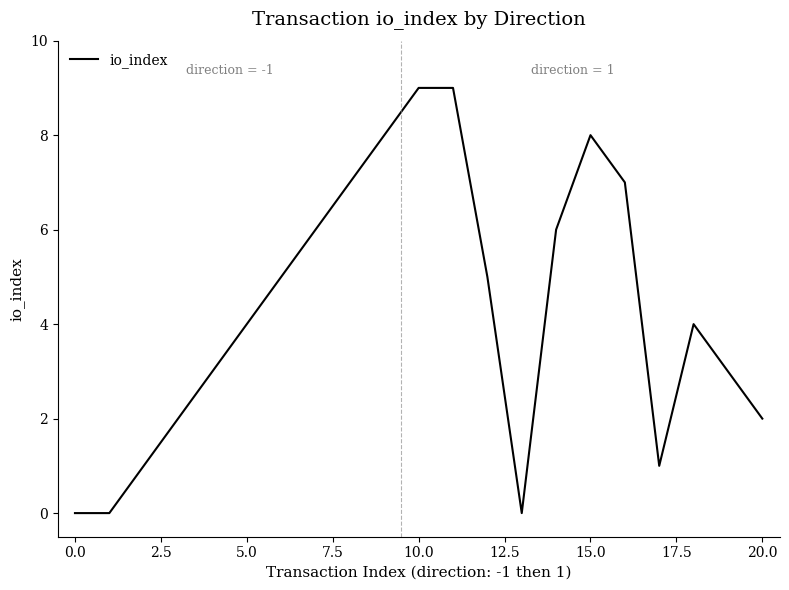

Count the number of data series in this chart.

1